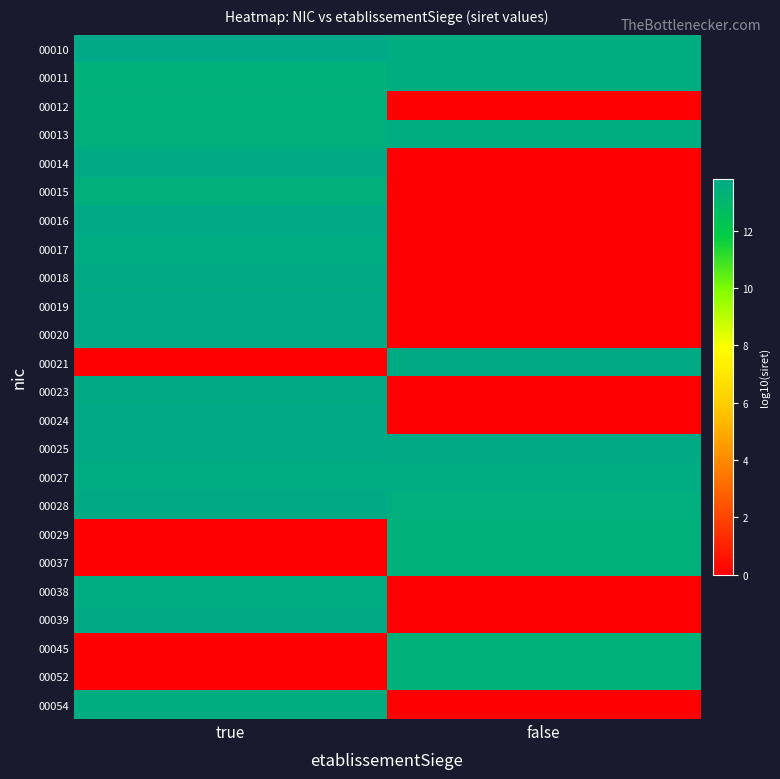

Rank the series at false from highest to lowest value.

00025, 00021, 00027, 00013, 00011, 00010, 00028, 00052, 00045, 00037, 00029, 00012, 00014, 00015, 00016, 00017, 00018, 00019, 00020, 00023, 00024, 00038, 00039, 00054